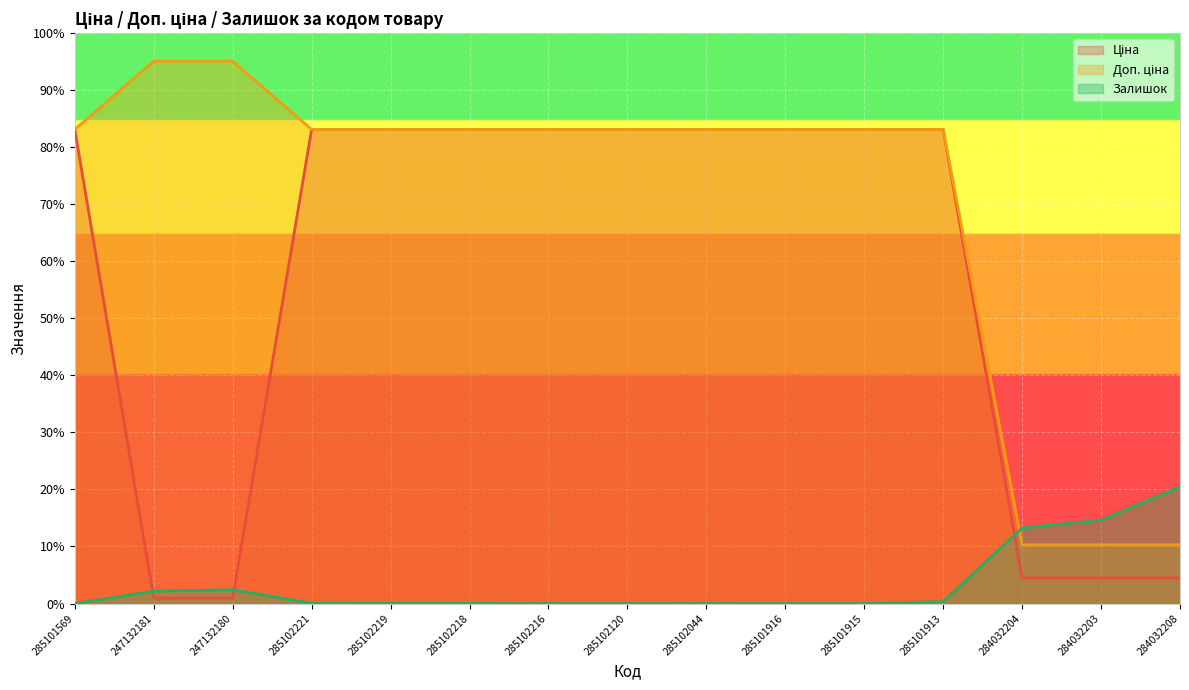

At which label does Ціна reach its peak?

285101569